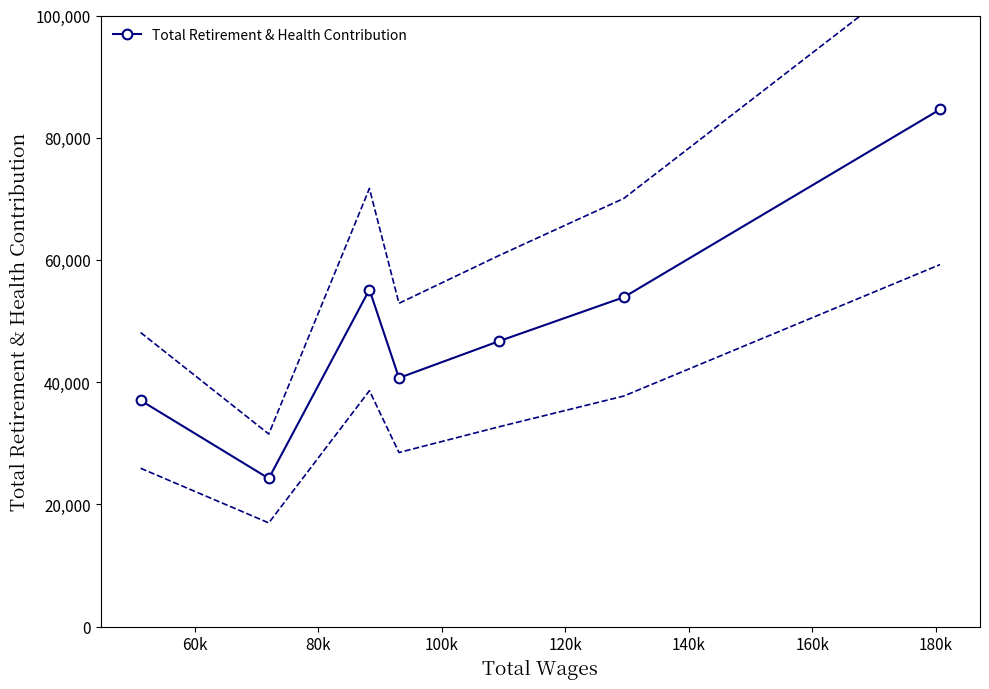

True or false: Total Retirement & Health Contribution has more than 2 interior local peaks.

False